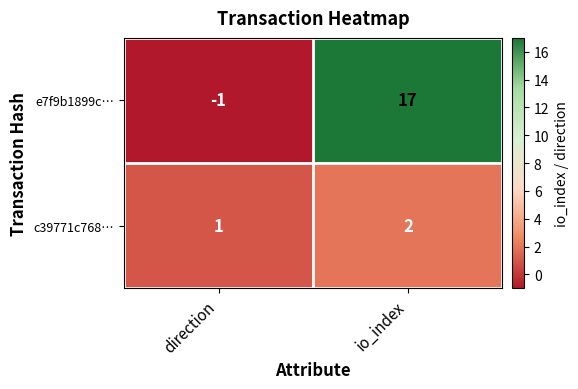

At which category is the sum across all series the highest?

io_index